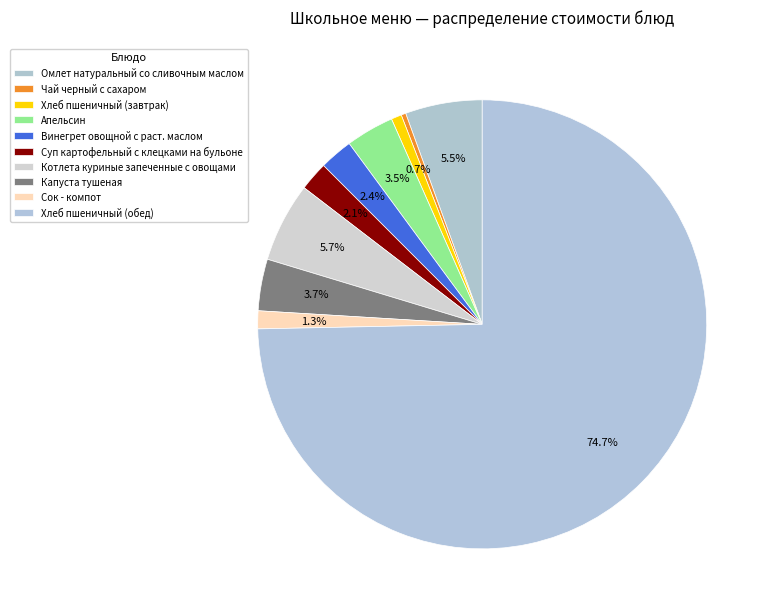

How many segments does this pie chart have?

10